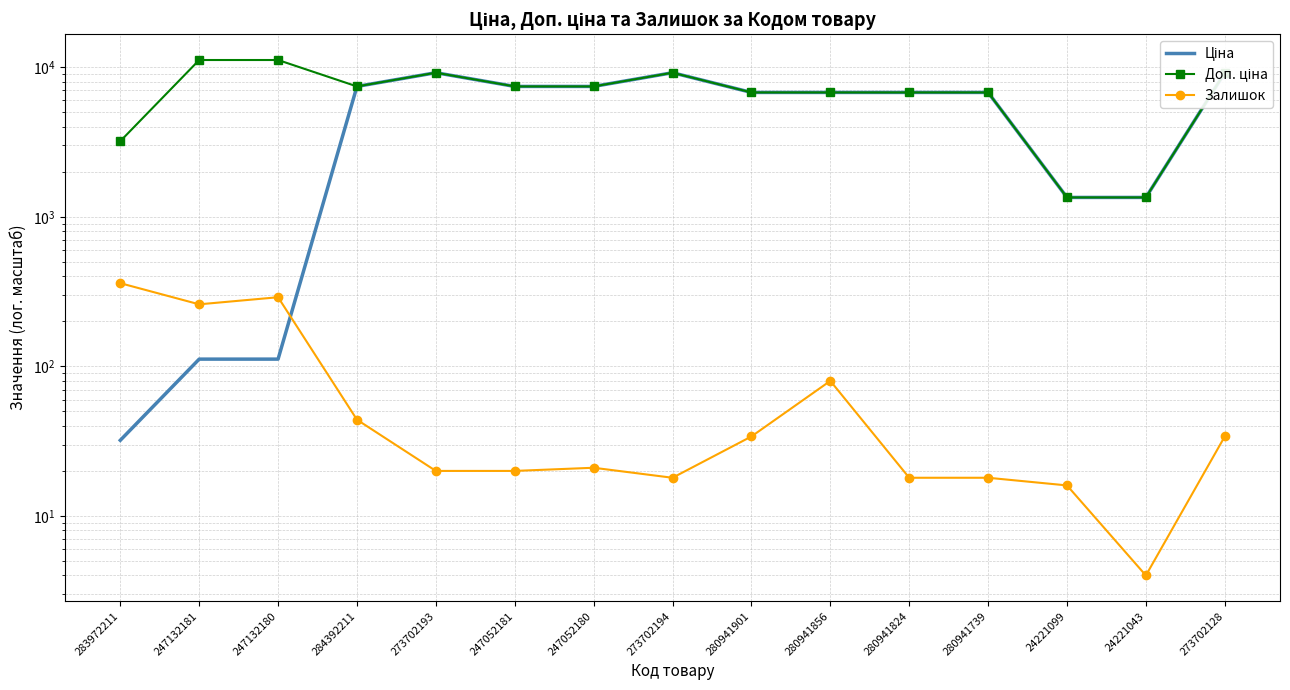

List the labels in order of Залишок value, largest first.

283972211, 247132180, 247132181, 280941856, 284392211, 280941901, 273702128, 247052180, 273702193, 247052181, 273702194, 280941824, 280941739, 24221099, 24221043